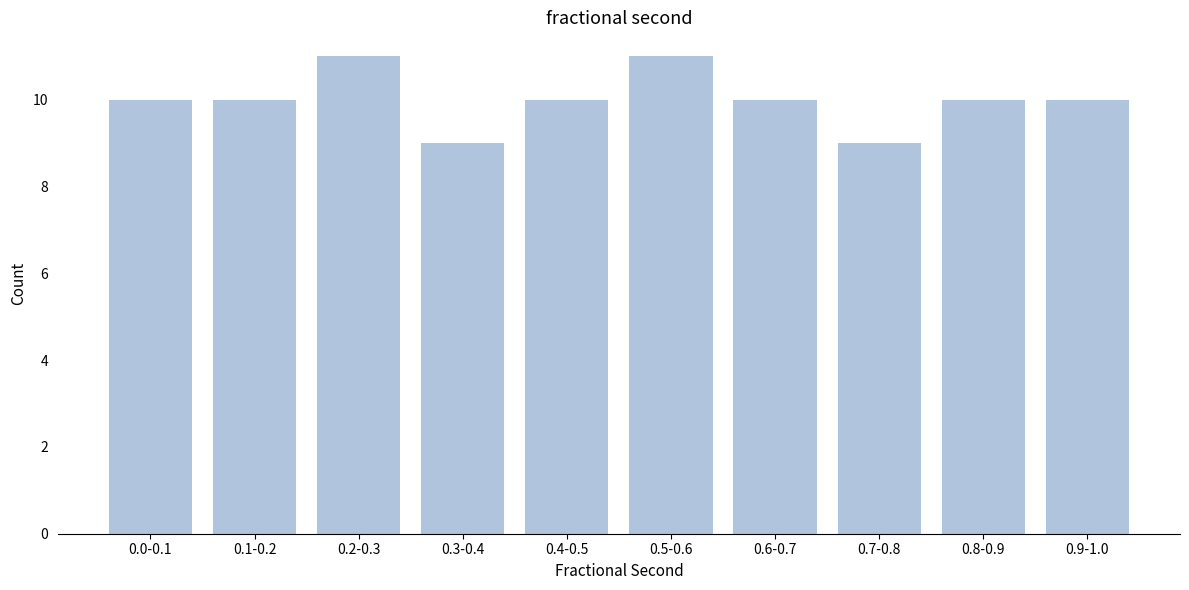

Reading left to right, extract all data points from this chart.

10	10	11	9	10	11	10	9	10	10